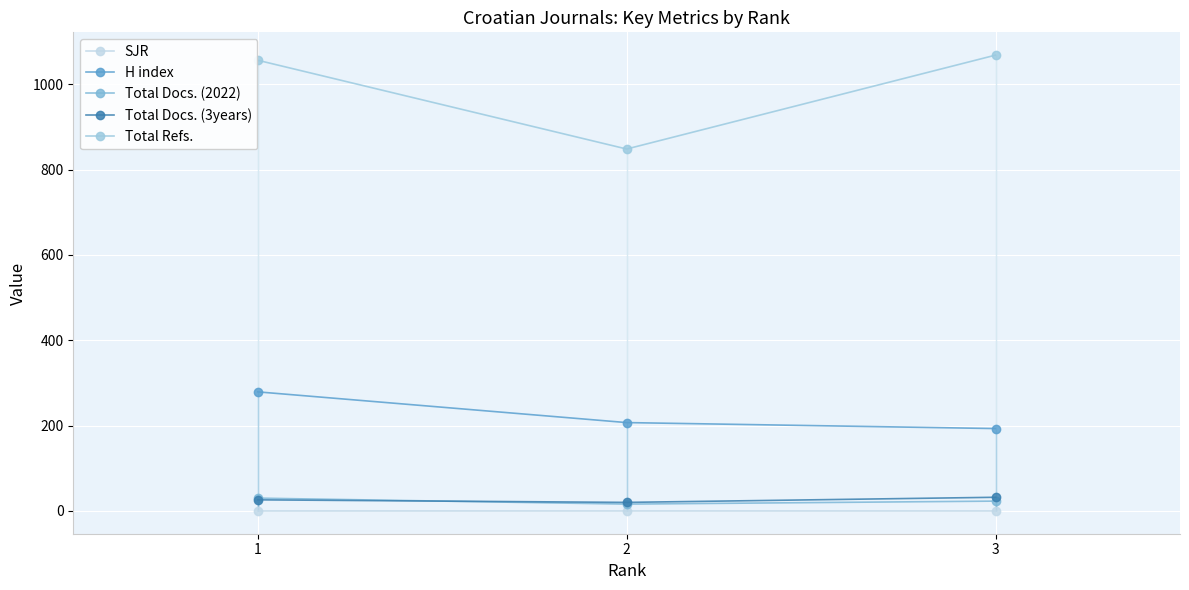

Which series has the widest spread of values?

Total Refs.